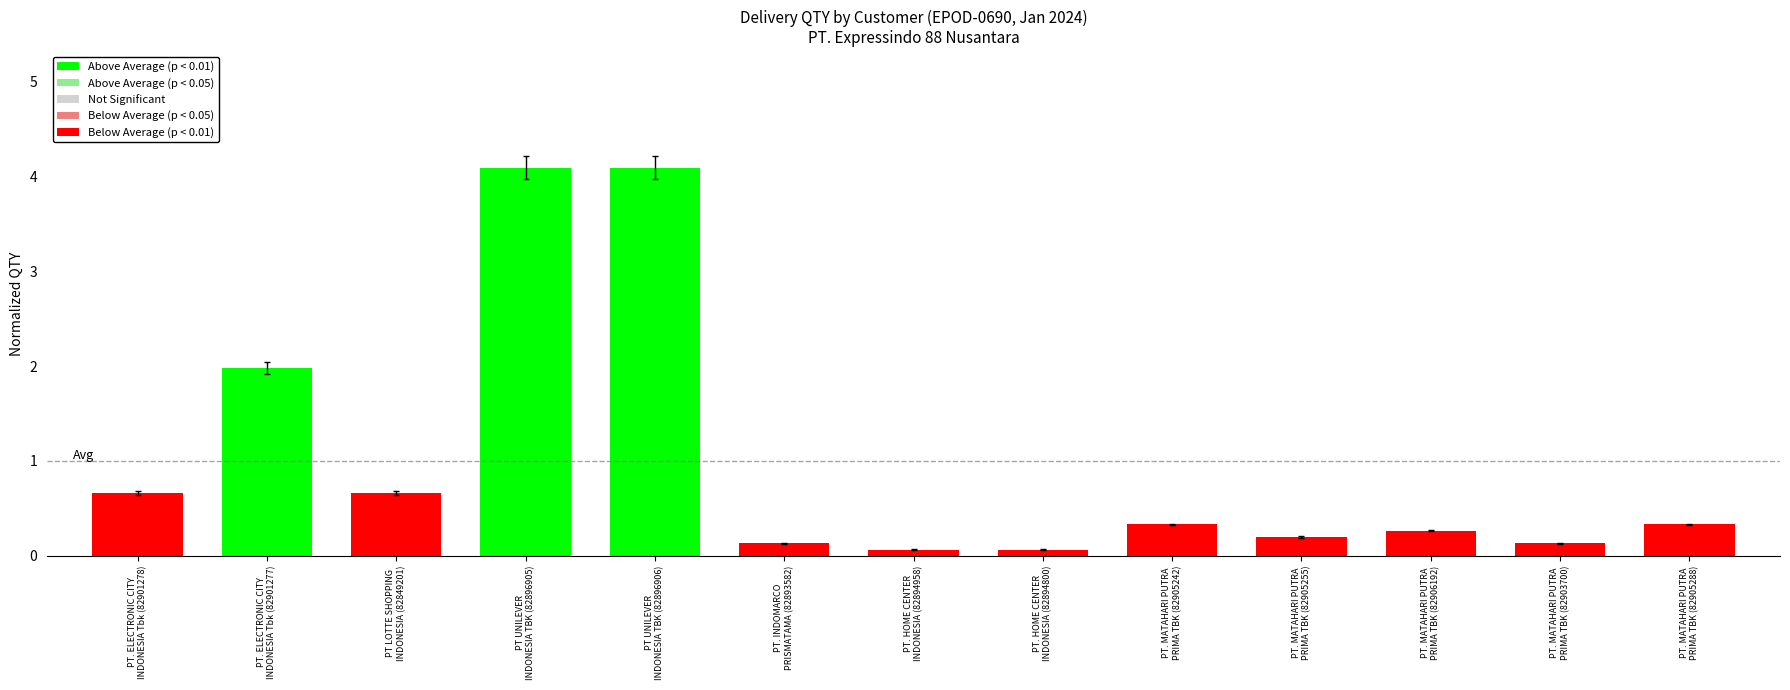

True or false: the data shows 0.1 at PT. INDOMARCO
PRISMATAMA (82893582).

True